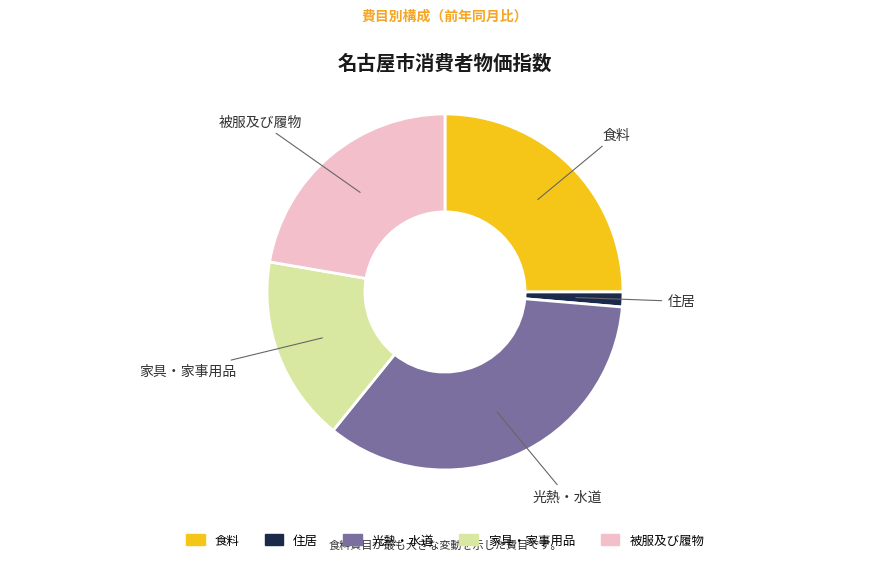

The 家具・家事用品 slice represents 17% of the pie. True or false?

True